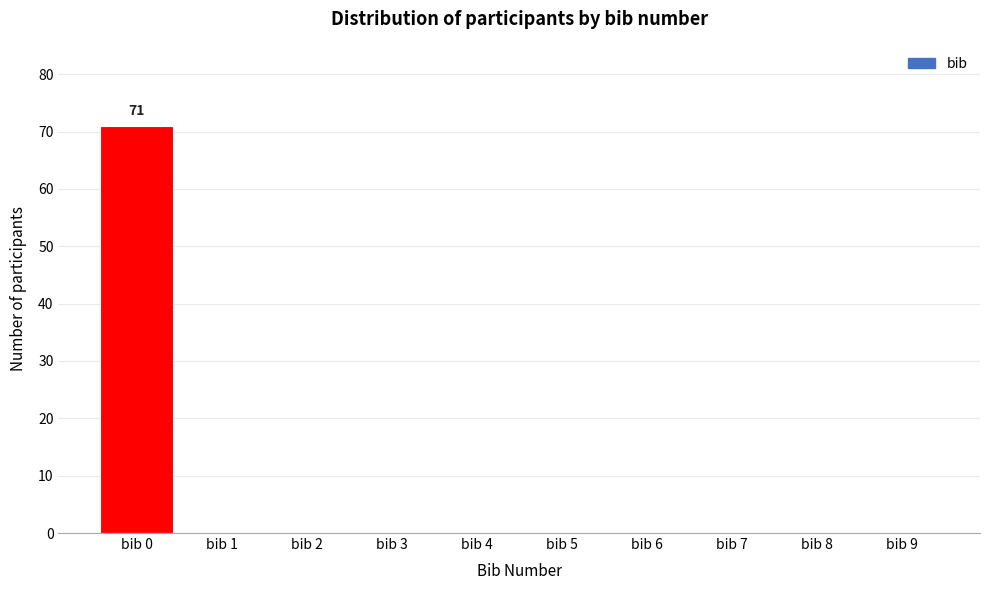

Over which range of the x-axis is the bar tallest?

-0.5 to 0.5